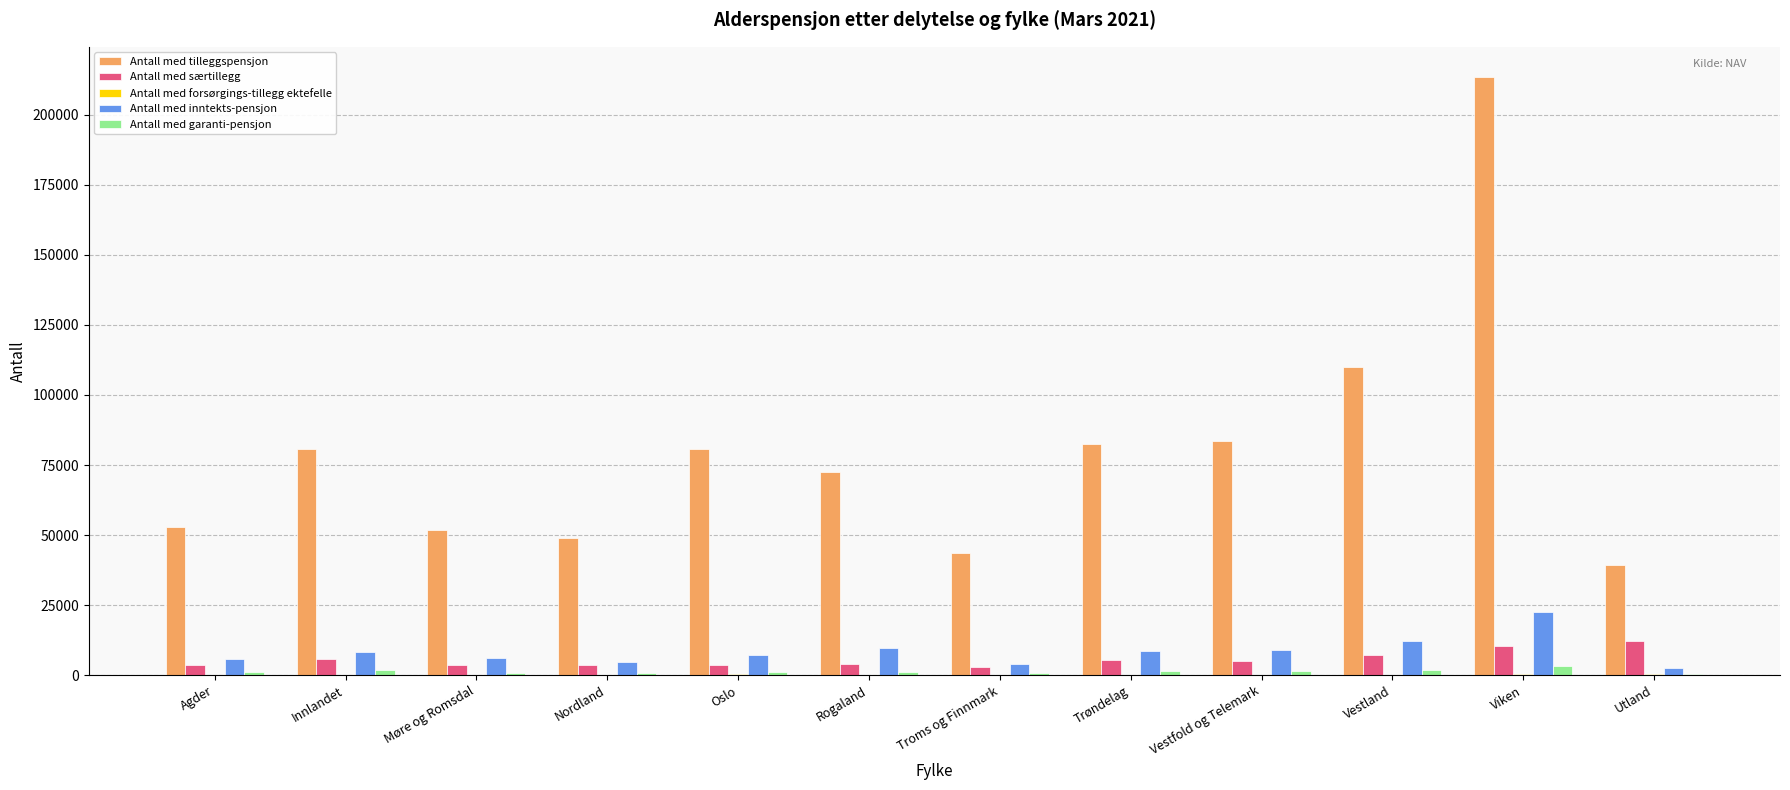

Which series has the largest range (max minus min)?

Antall med tilleggspensjon